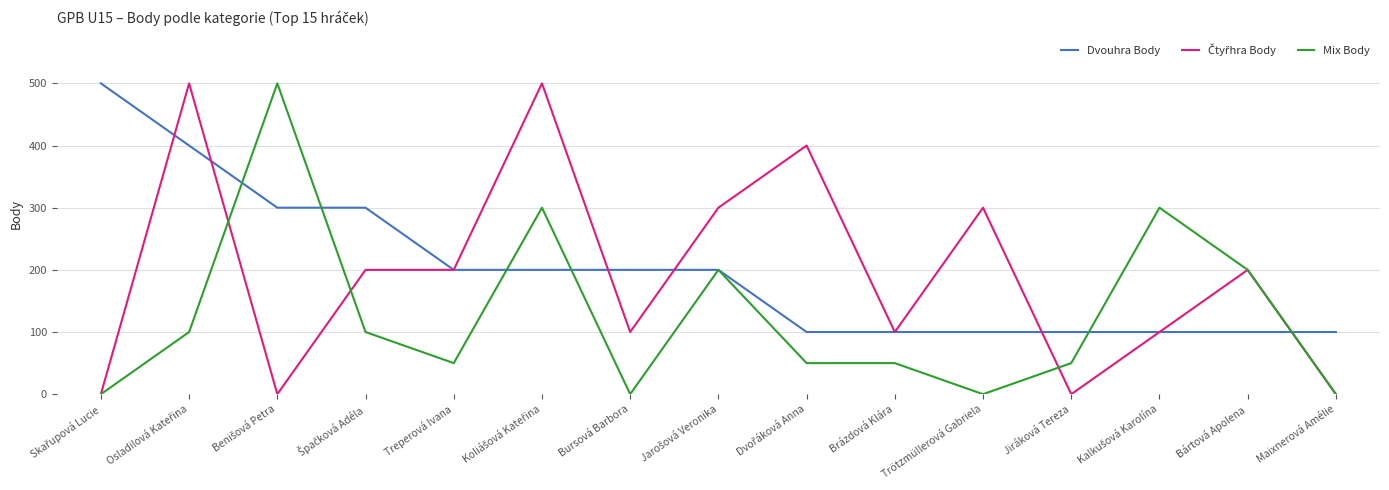

What is the greatest value displayed?

500